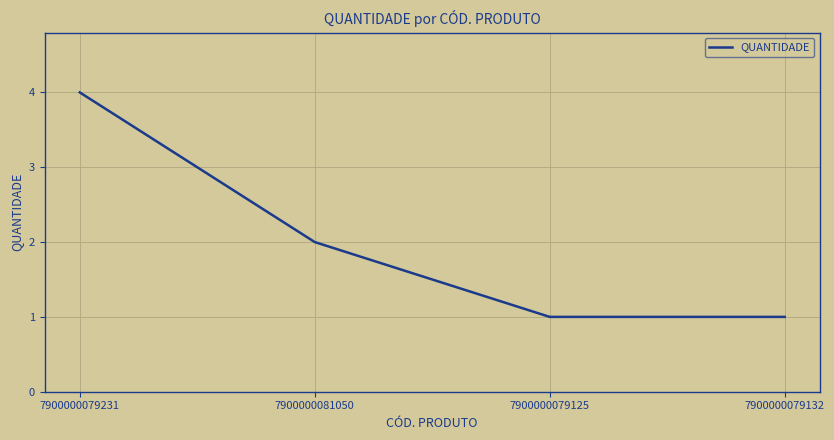

Does the chart display data point markers on the line(s)?

No